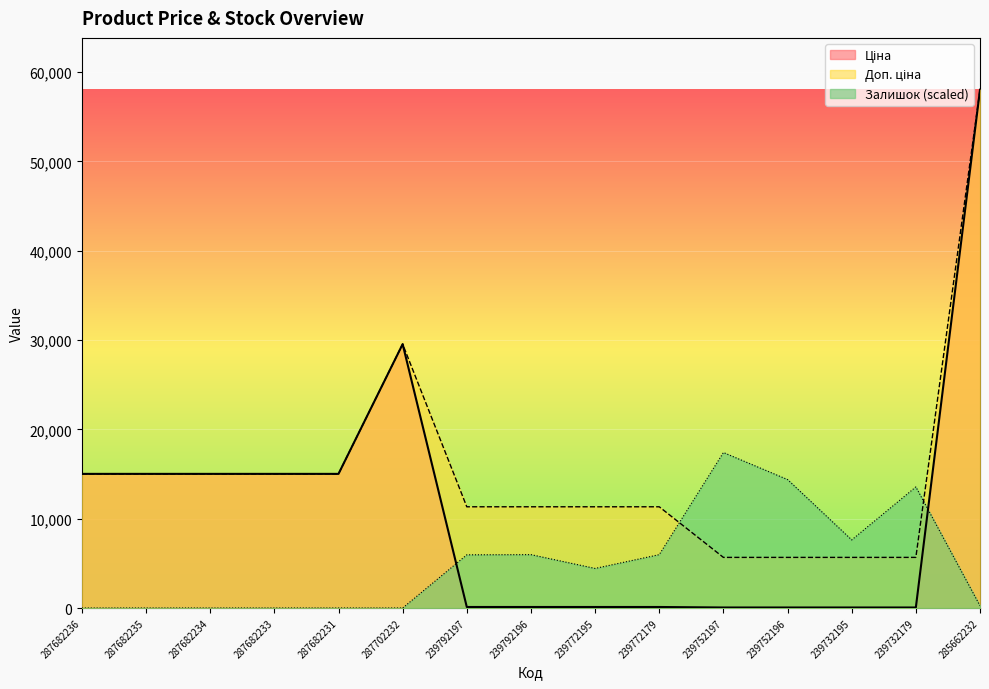

Is the value of Доп. ціна at 239752196 greater than the value of Залишок at 287682231?

Yes